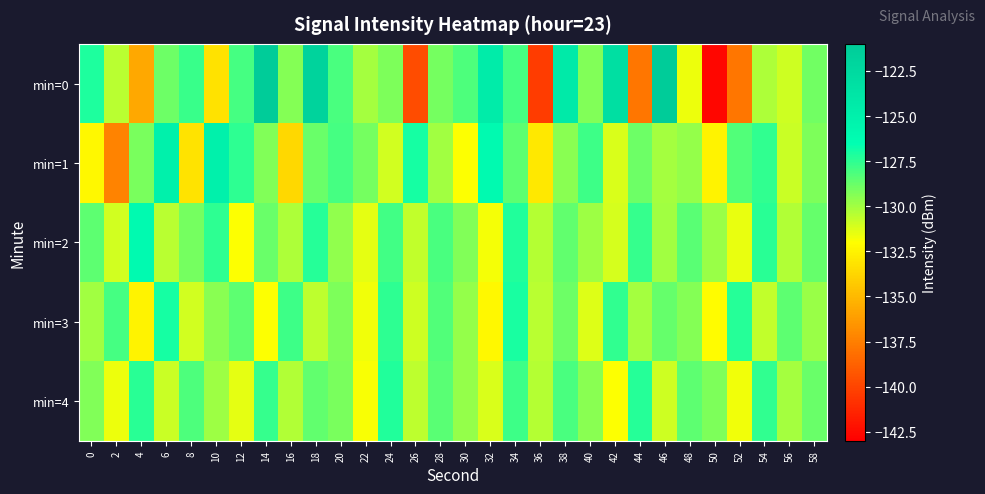

Reading left to right, what are all the values shown in this chart?

min=0: 0=-127.2	2=-130.5	4=-135.7	6=-128.9	8=-127.8	10=-133.2	12=-128.0	14=-121.0	16=-129.4	18=-121.8	20=-128.1	22=-130.1	24=-129.2	26=-139.7	28=-129.0	30=-128.1	32=-124.6	34=-128.0	36=-140.4	38=-124.3	40=-129.3	42=-123.1	44=-137.9	46=-120.7	48=-131.6	50=-142.7	52=-137.9	54=-130.2	56=-130.9	58=-128.9
min=1: 0=-132.3	2=-137.3	4=-129.2	6=-125.1	8=-133.1	10=-125.1	12=-127.5	14=-129.3	16=-133.7	18=-128.8	20=-128.0	22=-129.0	24=-131.0	26=-127.0	28=-130.0	30=-132.0	32=-126.0	34=-128.5	36=-133.0	38=-129.5	40=-127.8	42=-131.2	44=-128.9	46=-130.1	48=-129.7	50=-132.5	52=-128.3	54=-127.6	56=-130.8	58=-129.2
min=2: 0=-128.5	2=-131.0	4=-126.0	6=-130.5	8=-129.0	10=-127.5	12=-132.0	14=-128.8	16=-130.2	18=-127.3	20=-129.6	22=-131.4	24=-127.9	26=-130.7	28=-128.1	30=-129.3	32=-131.8	34=-127.2	36=-130.4	38=-128.6	40=-129.9	42=-131.1	44=-127.7	46=-130.0	48=-128.4	50=-129.8	52=-131.5	54=-127.4	56=-130.3	58=-128.7
min=3: 0=-130.0	2=-128.0	4=-132.5	6=-127.0	8=-131.0	10=-129.5	12=-128.5	14=-132.0	16=-127.8	18=-130.6	20=-129.2	22=-131.7	24=-127.5	26=-130.9	28=-128.3	30=-129.7	32=-132.3	34=-127.1	36=-130.5	38=-128.9	40=-131.3	42=-127.6	44=-130.1	46=-128.7	48=-129.4	50=-132.1	52=-127.3	54=-130.7	56=-128.5	58=-129.8
min=4: 0=-129.3	2=-131.6	4=-127.4	6=-130.8	8=-128.2	10=-129.9	12=-131.4	14=-127.7	16=-130.3	18=-128.6	20=-129.1	22=-131.9	24=-127.2	26=-130.6	28=-128.4	30=-129.7	32=-131.2	34=-127.8	36=-130.4	38=-128.1	40=-129.5	42=-132.0	44=-127.3	46=-130.9	48=-128.5	50=-129.2	52=-131.7	54=-127.6	56=-130.1	58=-128.8